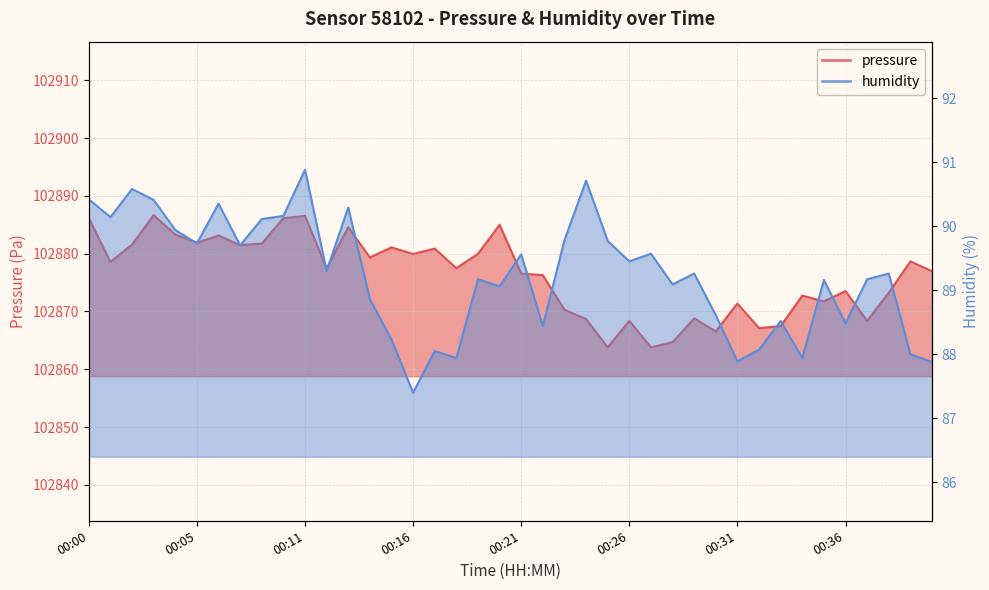

True or false: pressure has a value of 102868.4 at 00:37.

True